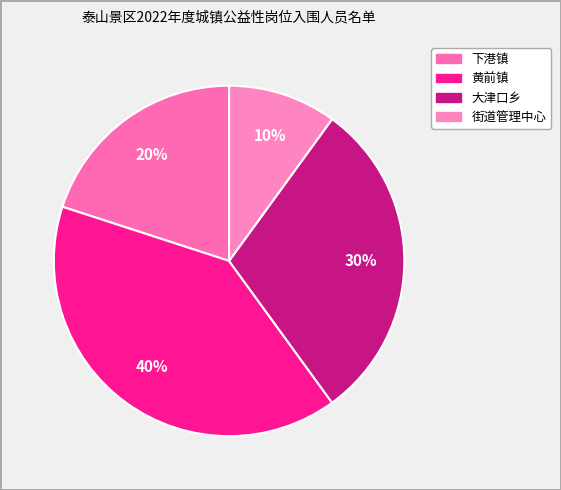

Rank the categories by value from highest to lowest.

黄前镇, 大津口乡, 下港镇, 街道管理中心